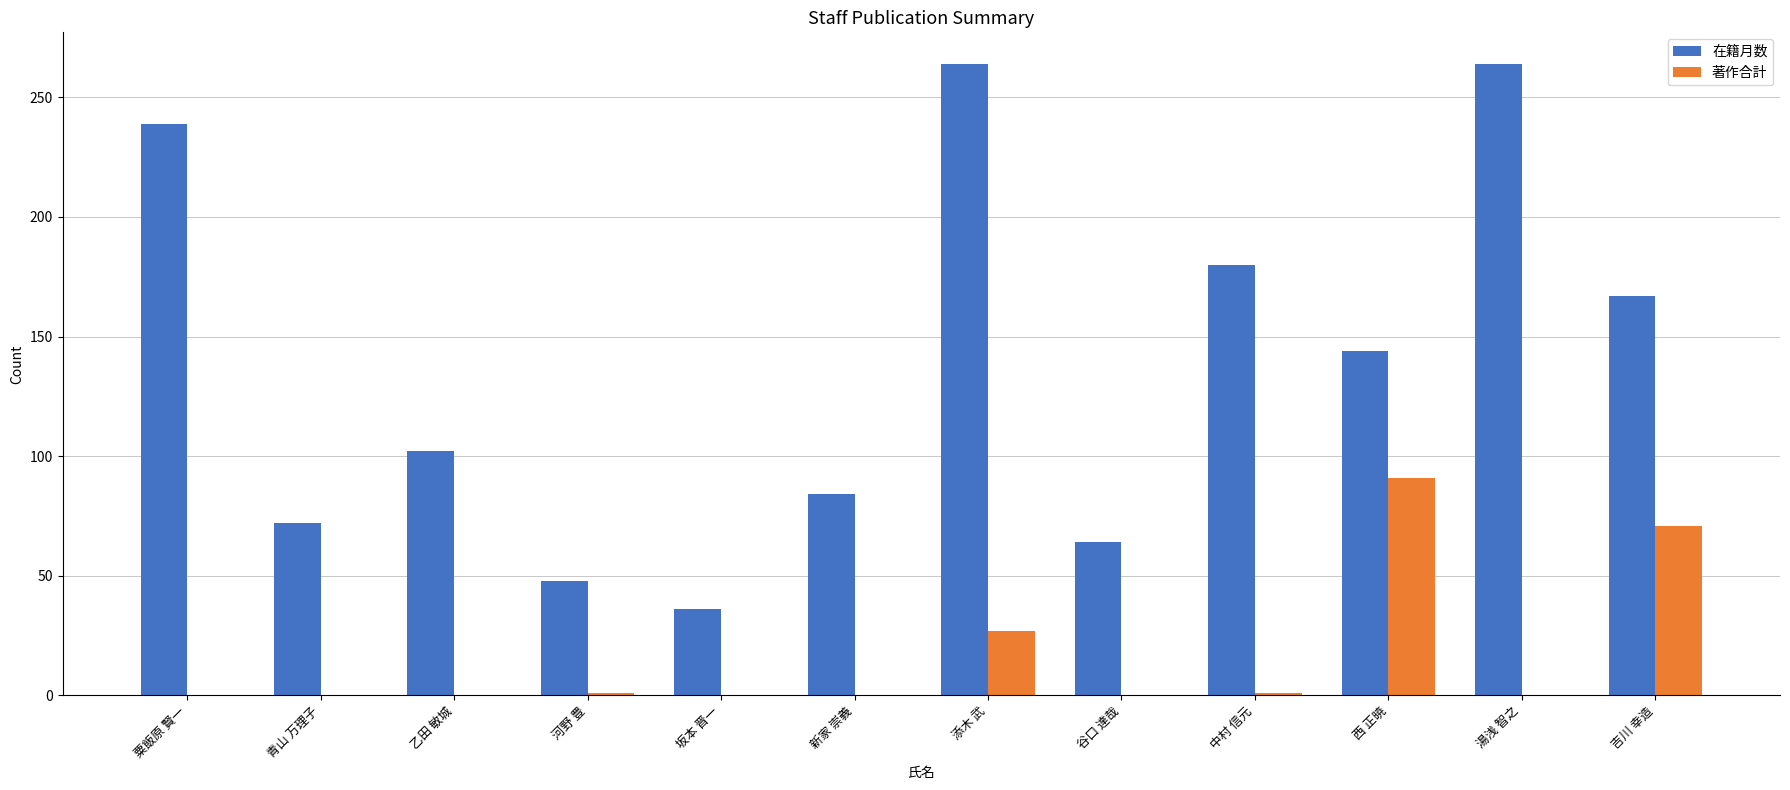

Is the value of 著作合計 at 吉川 幸造 greater than the value of 在籍月数 at 粟飯原 賢一?

No